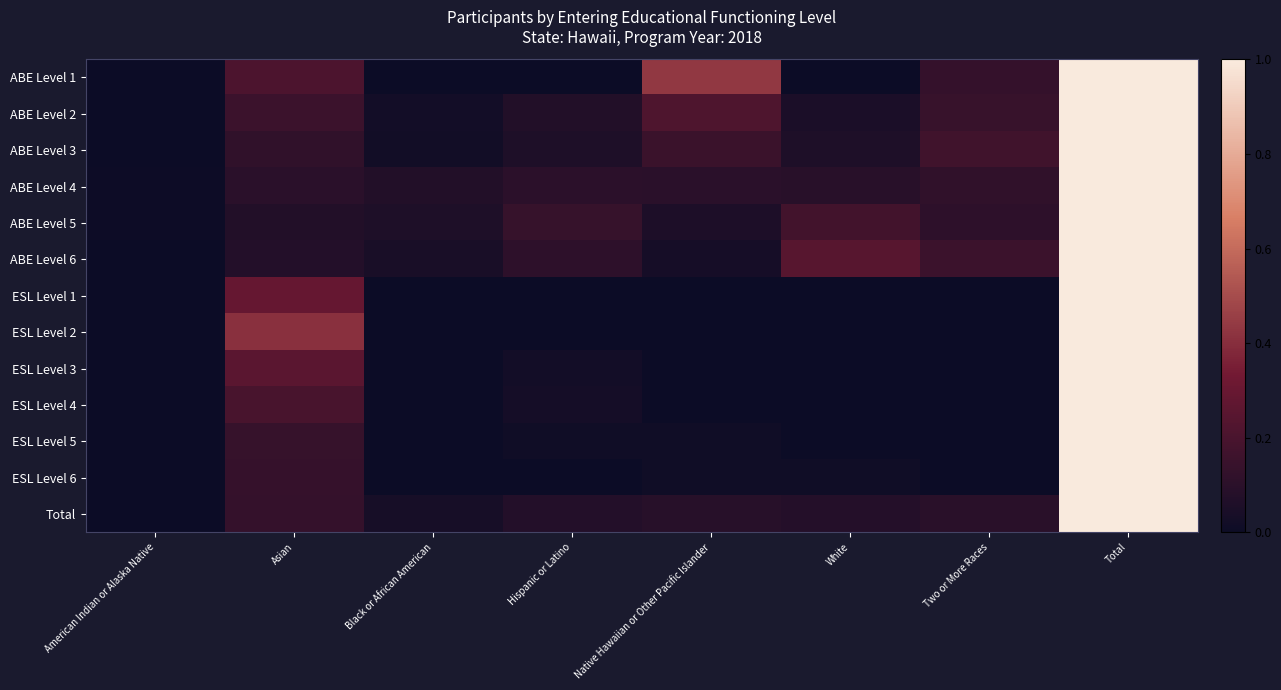

How many series are shown in this chart?

13